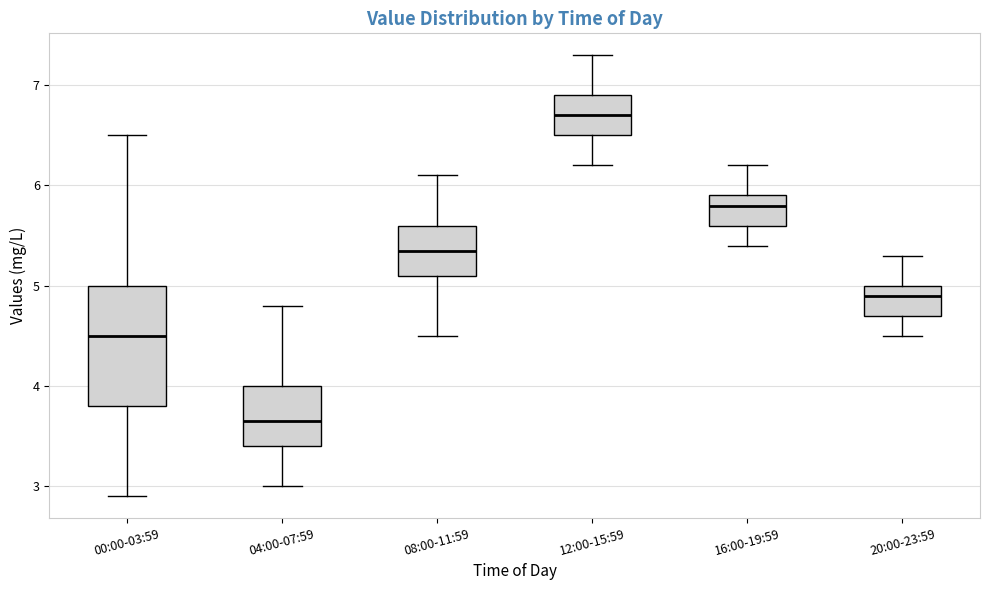

Comparing the boxes themselves (not the whiskers), which one is the tallest?

00:00-03:59